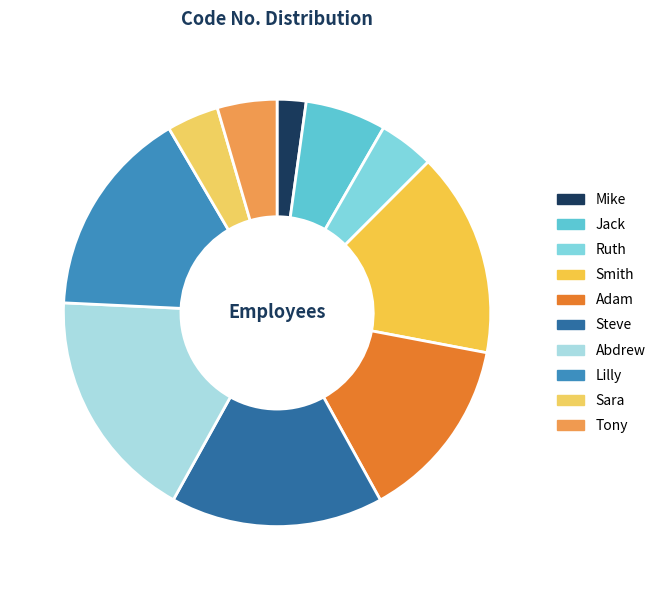

To the nearest percent, what is the difference between the Jack and Adam slice percentages?

8%